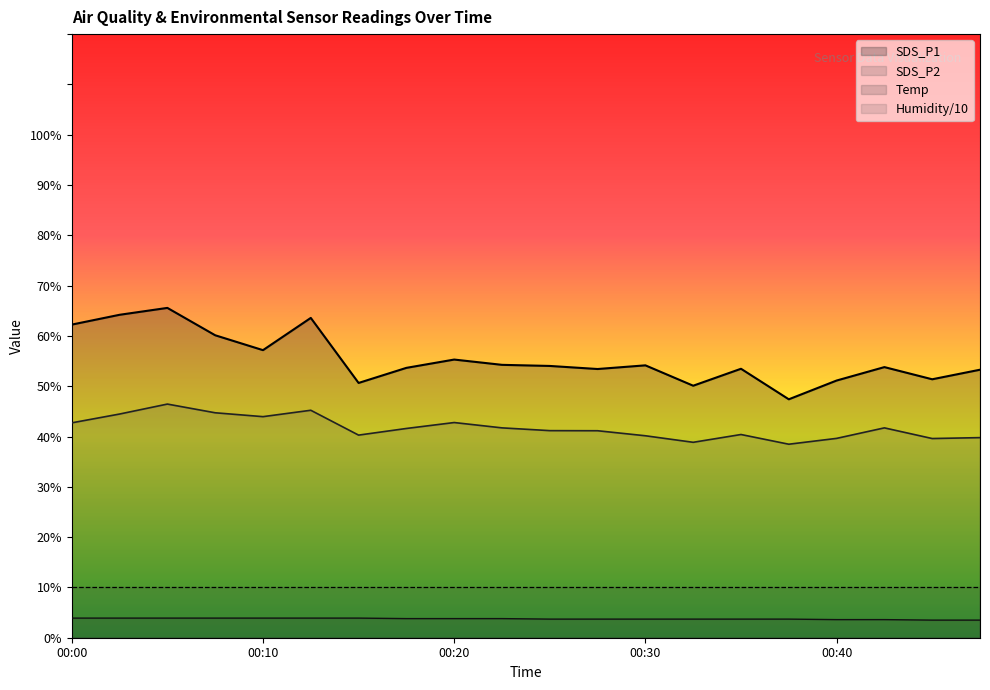

How many data points does each series have?

20